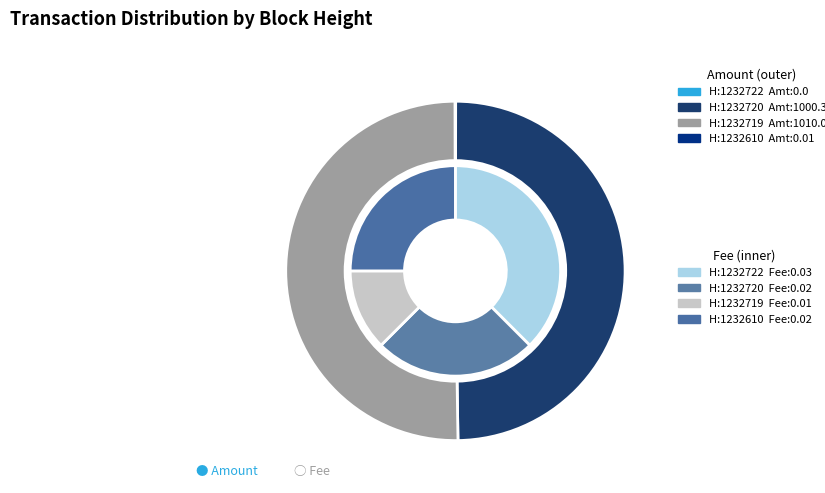

How many segments does this pie chart have?

4